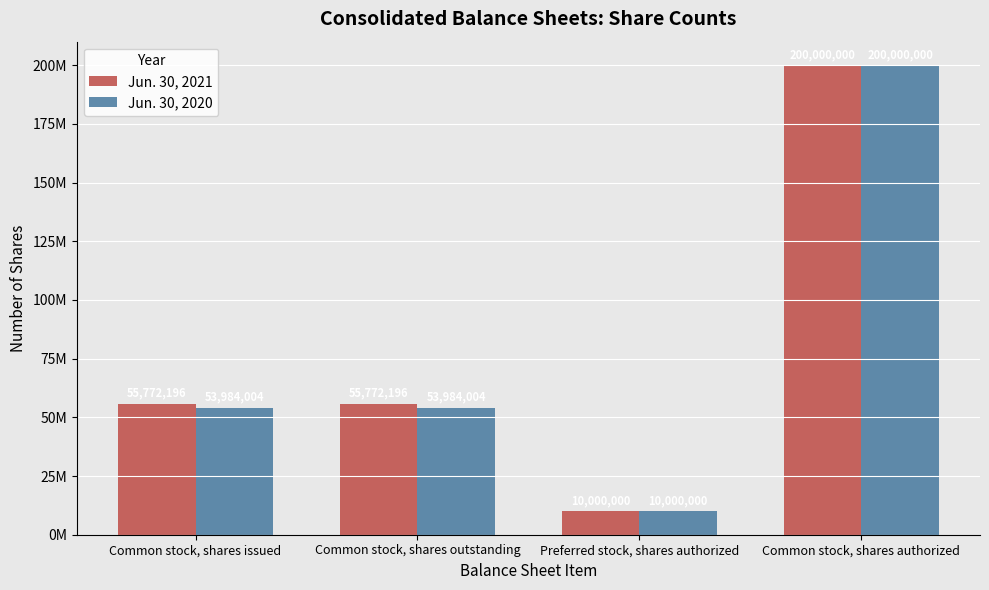

Read the Jun. 30, 2021 value at Preferred stock, shares authorized, to the nearest 50.

10000000